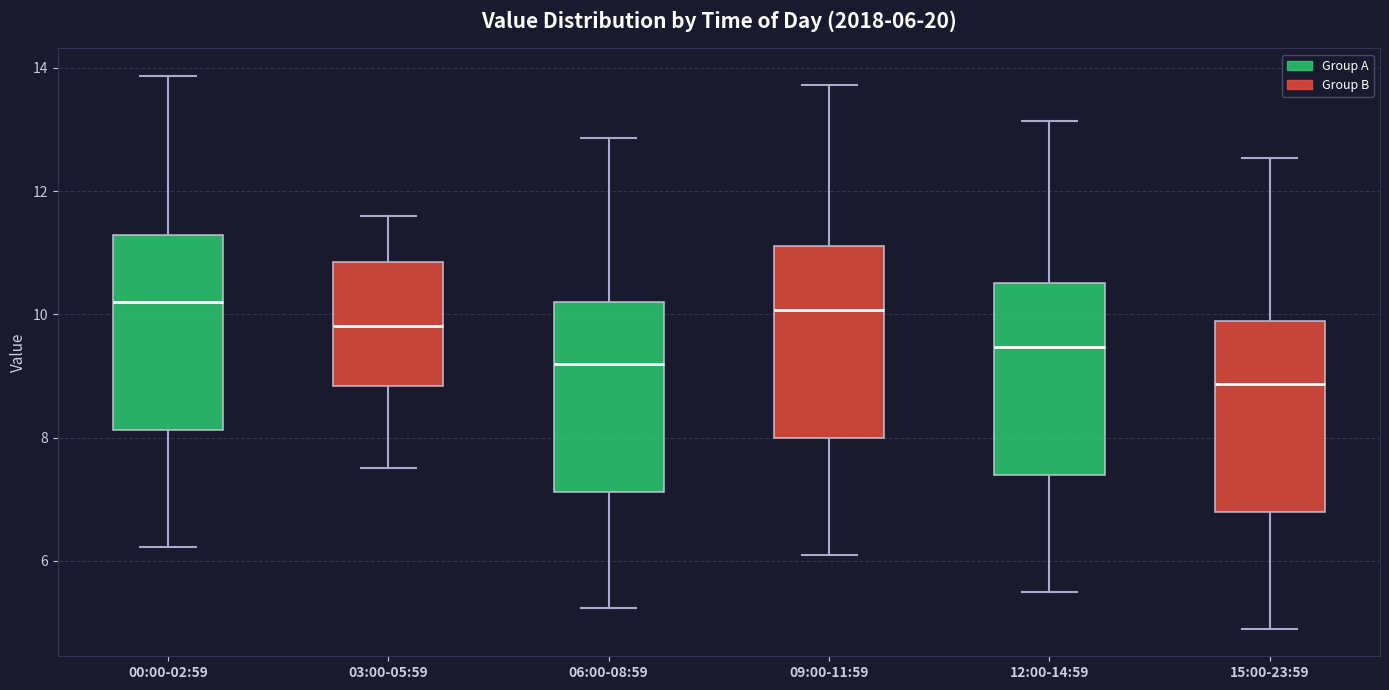

Which box has the lowest median line?

15:00-23:59